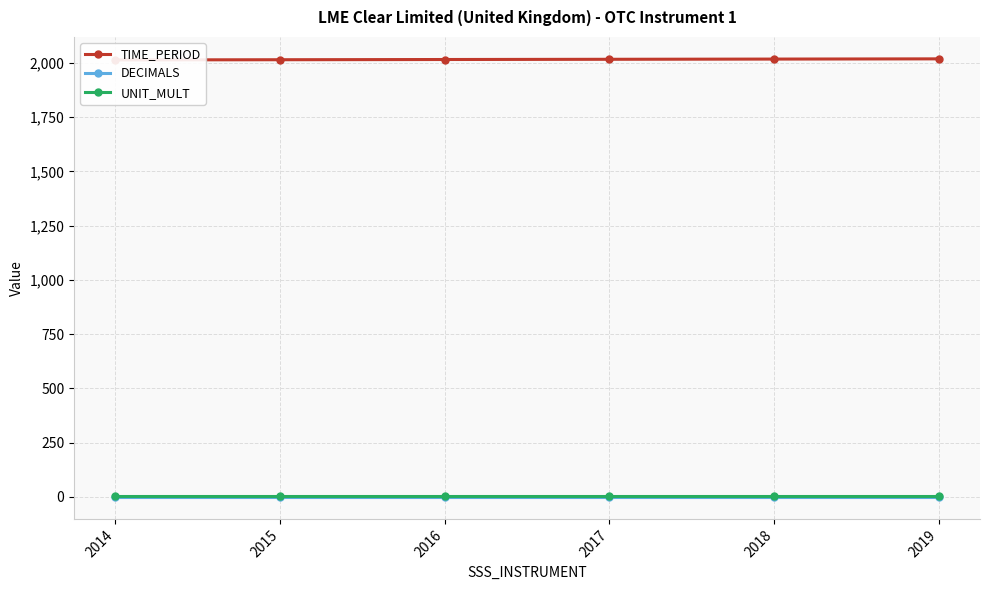

Is the value of TIME_PERIOD at 2018 greater than the value of UNIT_MULT at 2019?

Yes